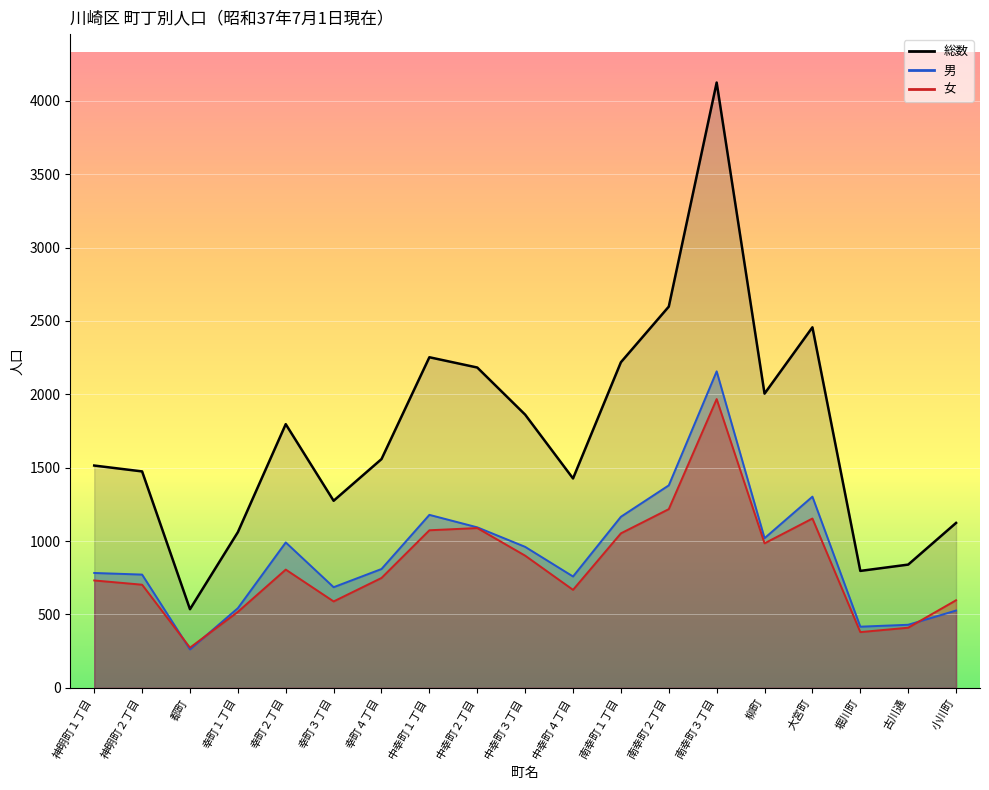

Which category has the highest value across all series?

南幸町３丁目